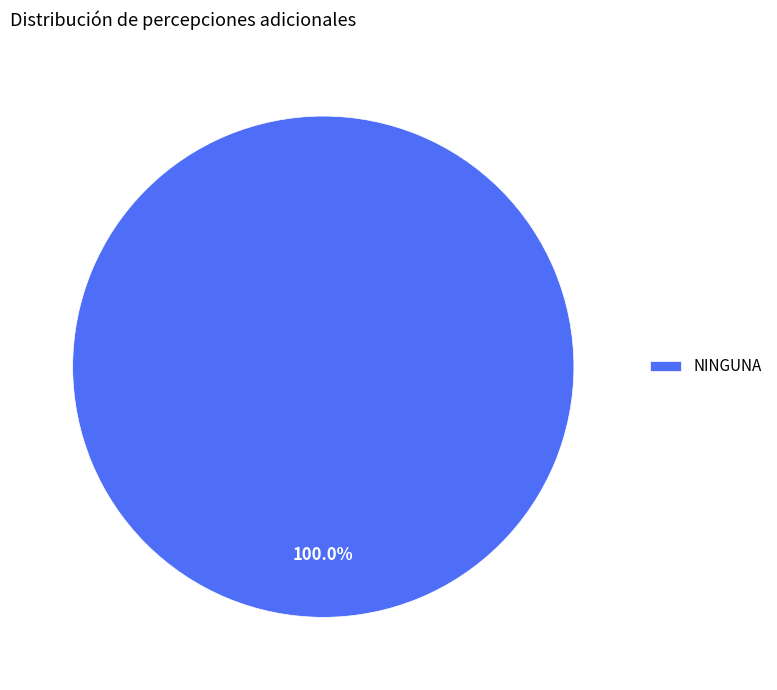

Rank the categories by value from highest to lowest.

NINGUNA